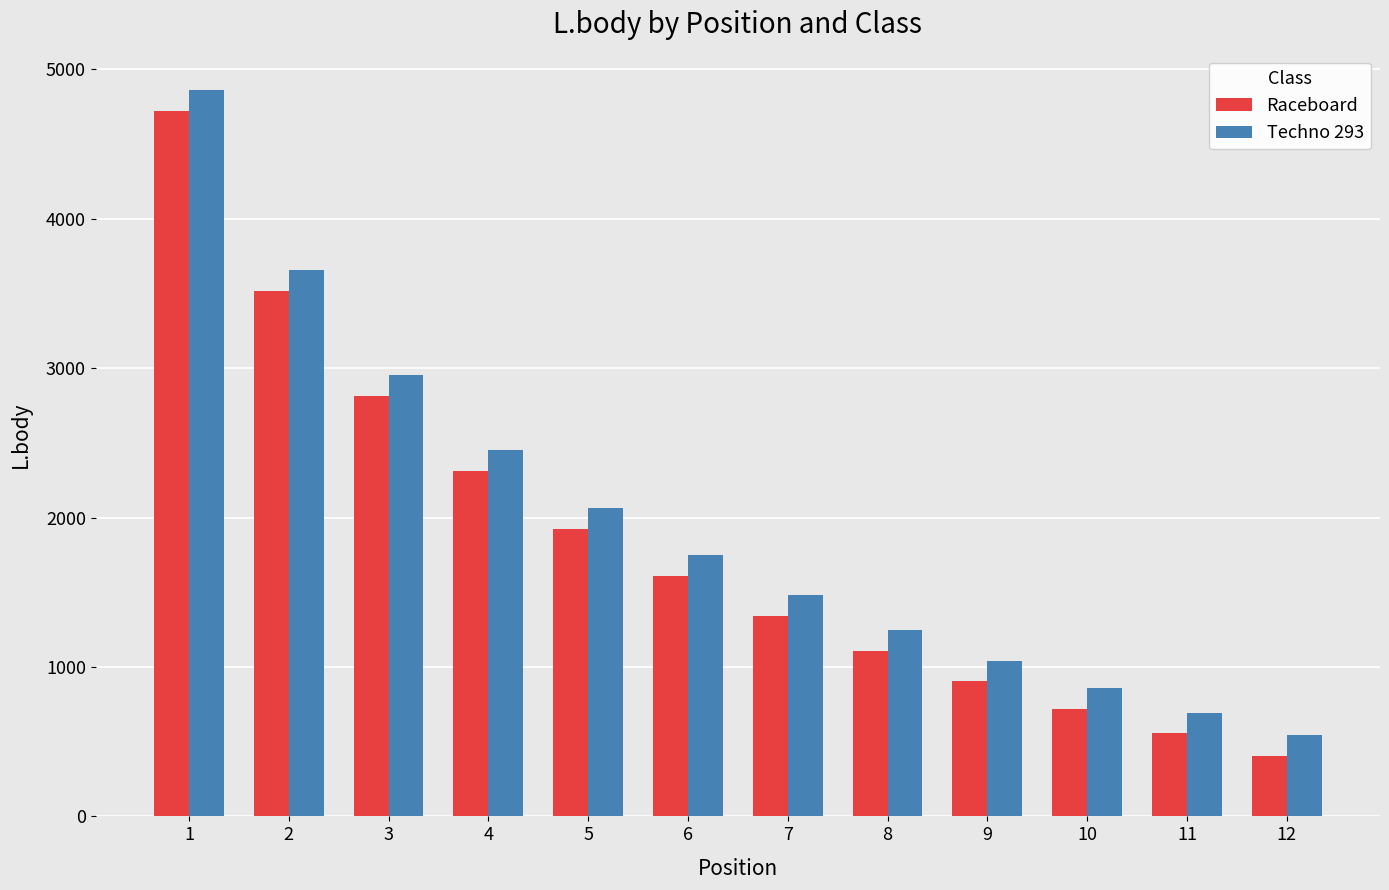

What is the average value of the Raceboard series?

1827